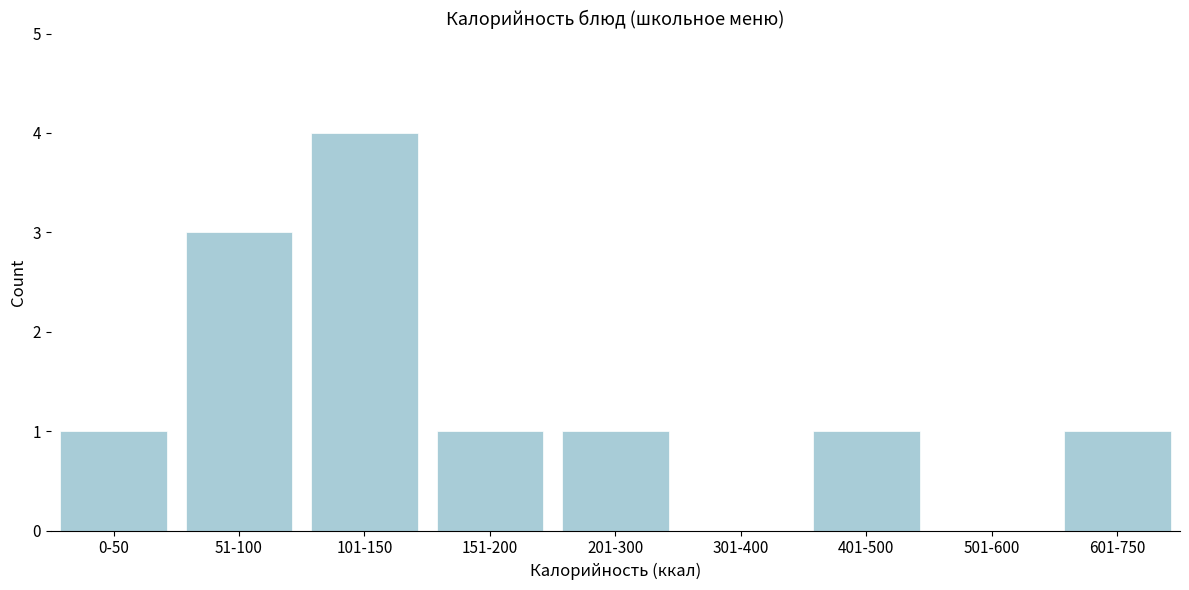

Reading left to right, extract all data points from this chart.

0-50=1	51-100=3	101-150=4	151-200=1	201-300=1	301-400=0	401-500=1	501-600=0	601-750=1